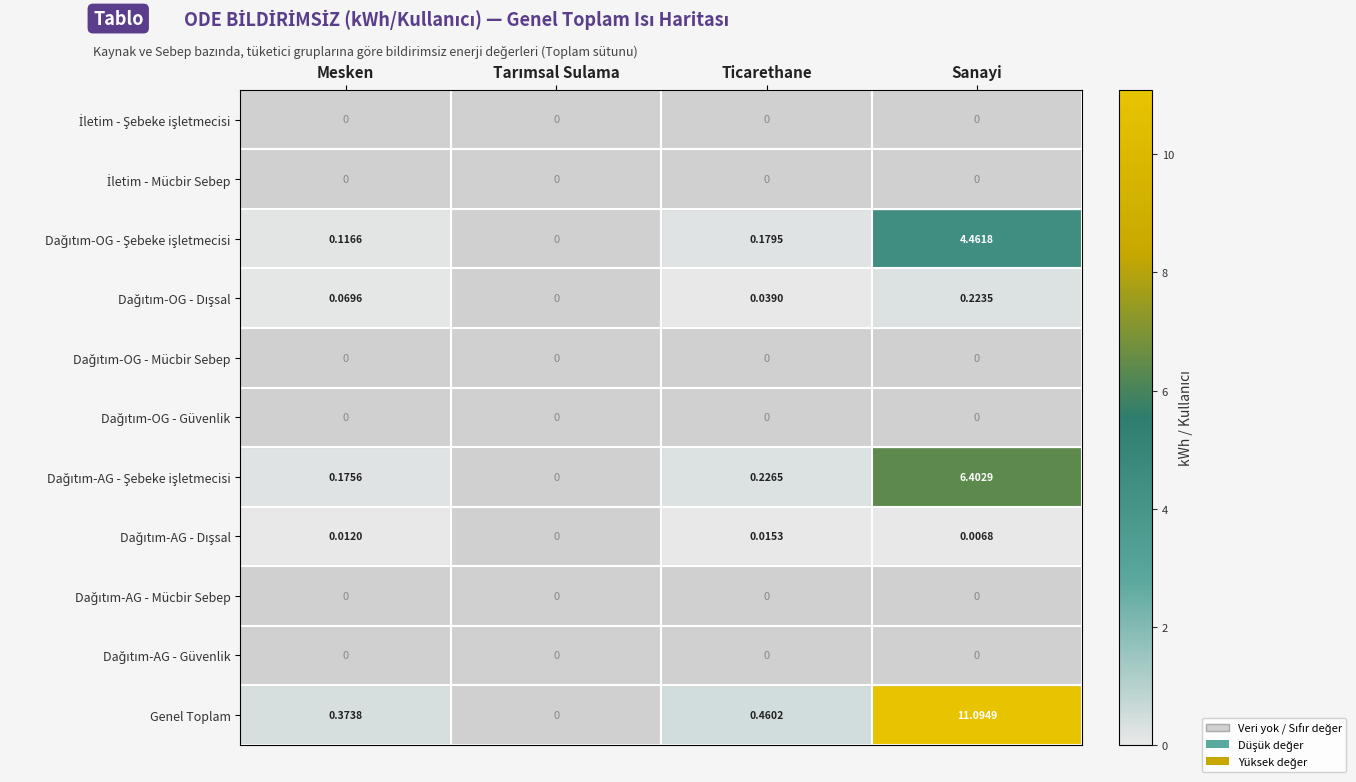

Which series has the largest total across all categories?

Genel Toplam